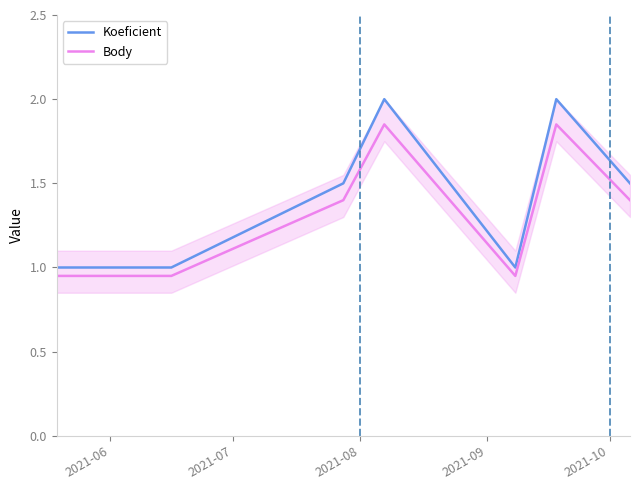

What is the maximum value for Koeficient?

2.0